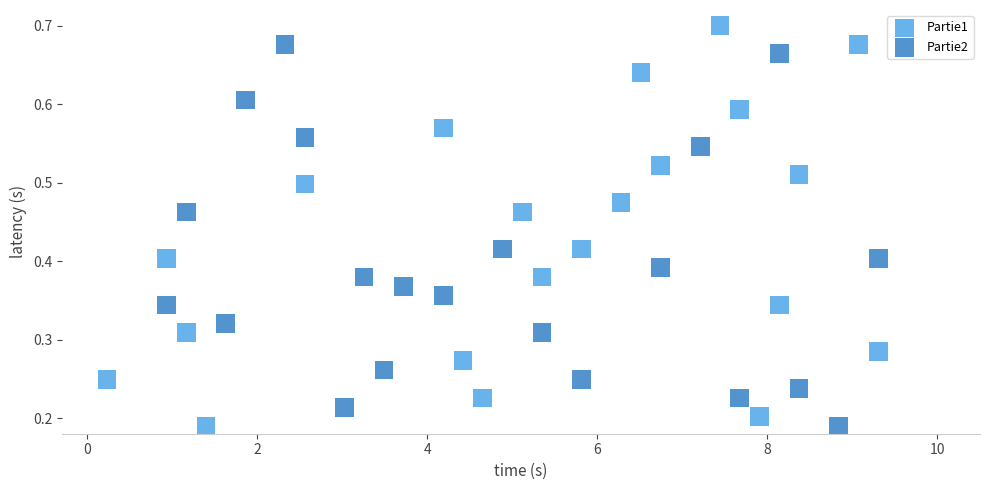

Which series reaches the maximum Y coordinate?

Partie1